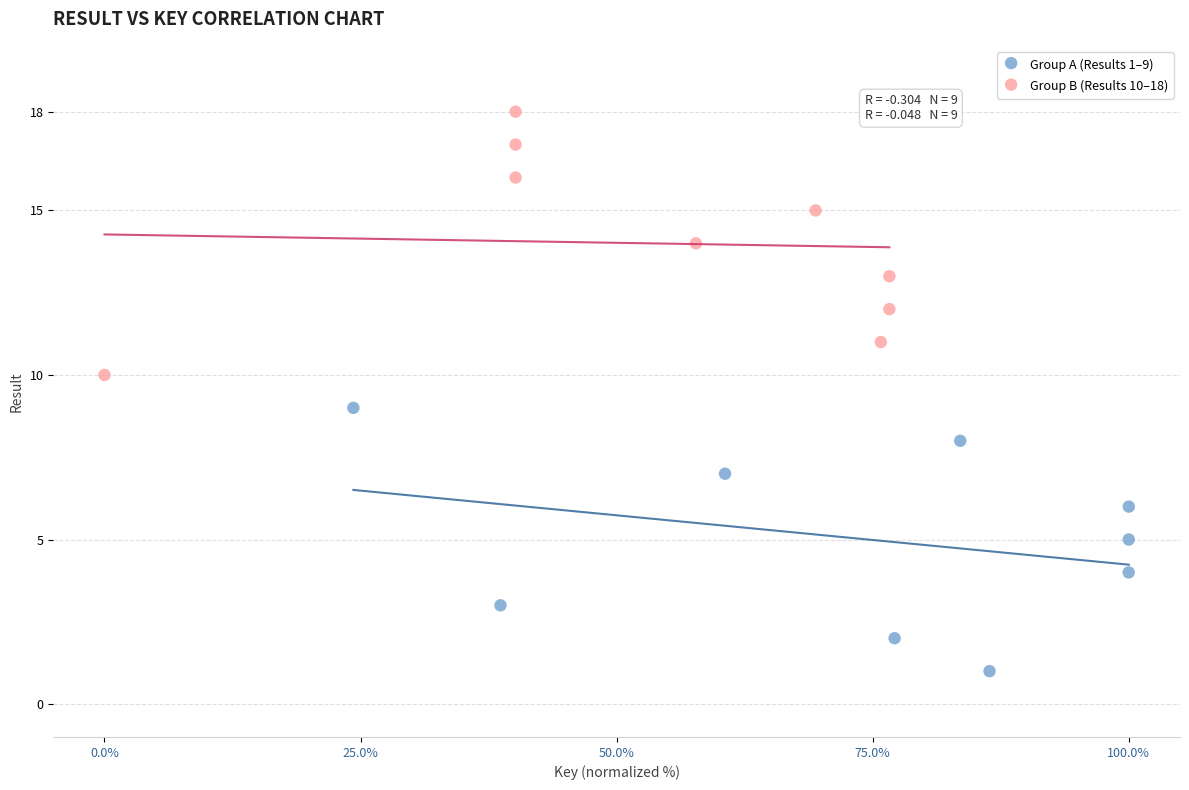

What are all the series names shown in the legend?

Group A (Results 1–9), Group B (Results 10–18)